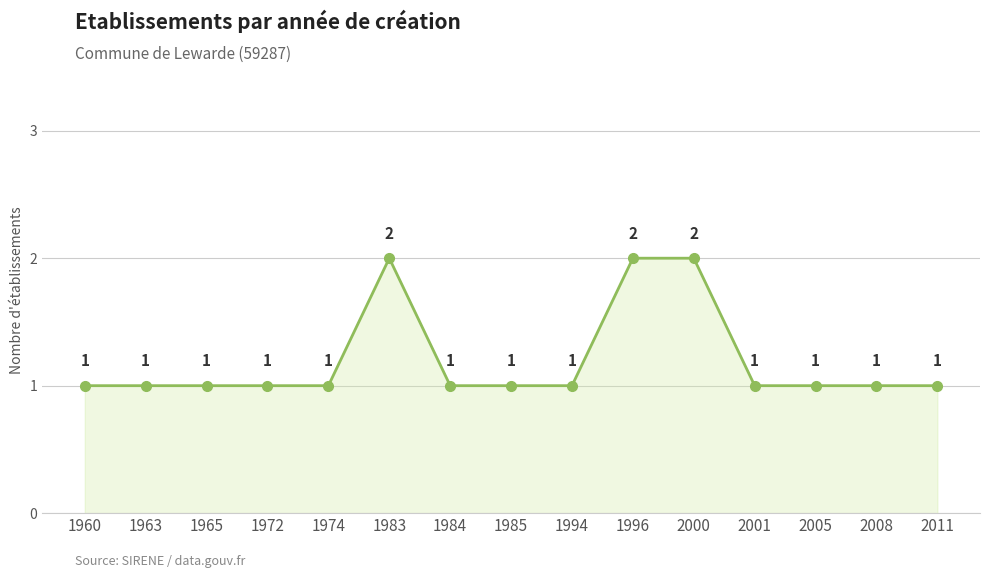

Reading left to right, transcribe all the data shown in this chart.

1	1	1	1	1	2	1	1	1	2	2	1	1	1	1